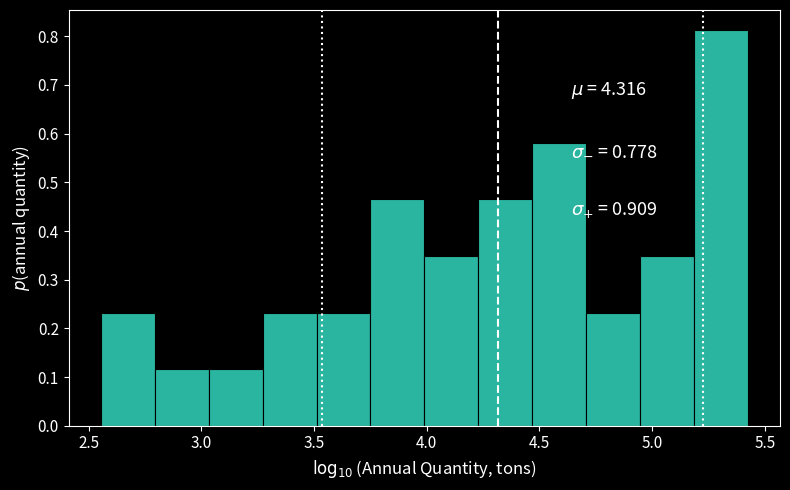

What is the height of the bar covering 4.70 to 4.95 on the x-axis? Neither the bar edges nor the heights are printed on the chart, so give them approximately, as read against the axes.

0.23